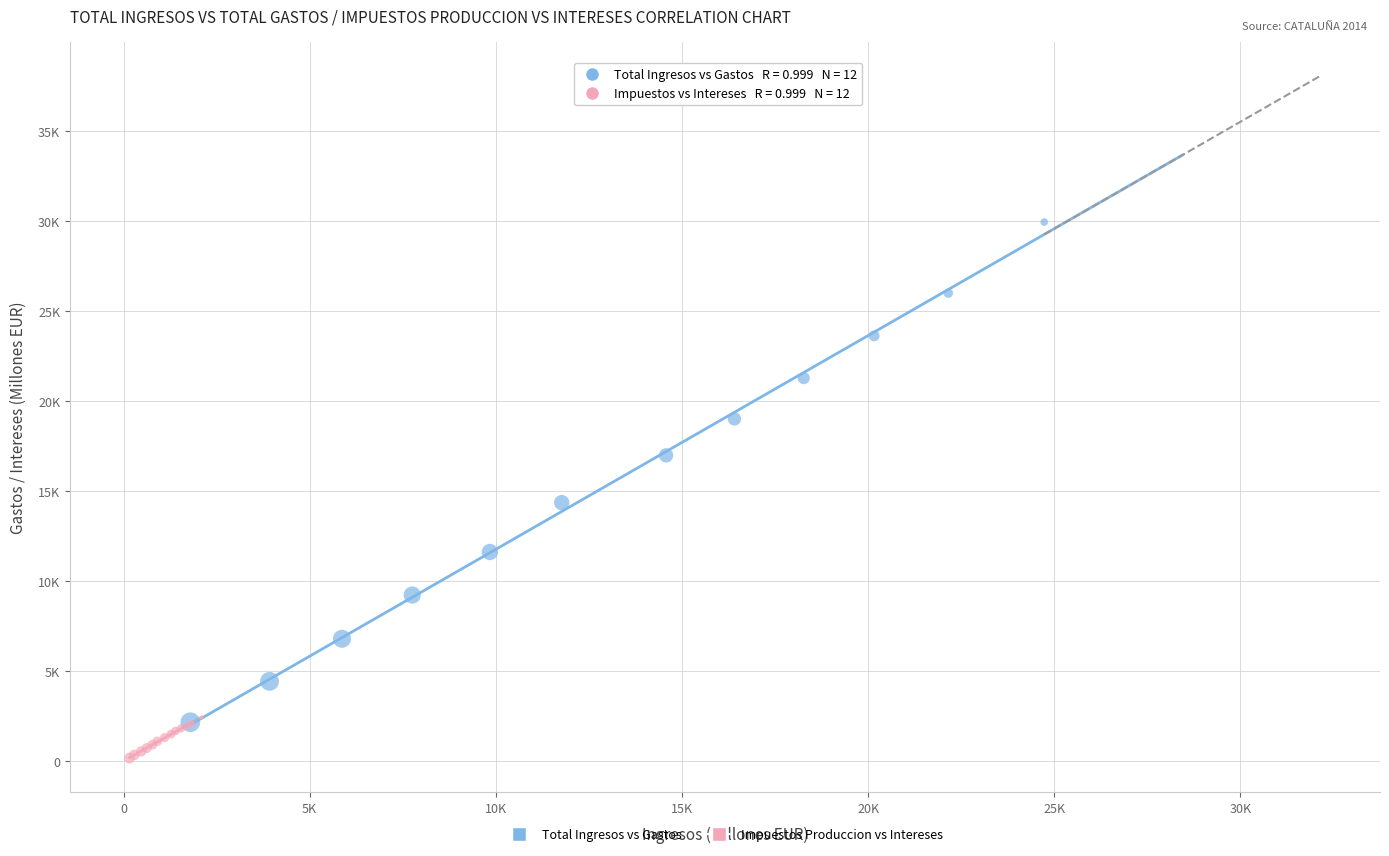

Which series contains the lowest Y value?

Impuestos Produccion vs Intereses